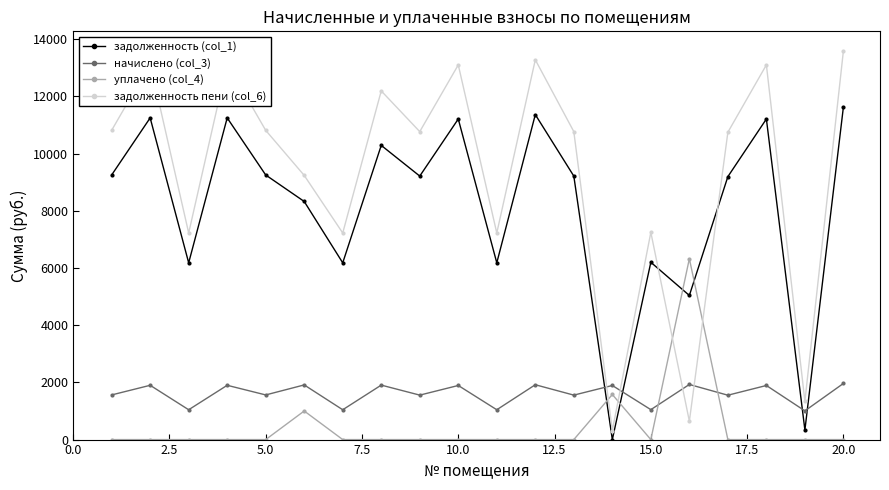

What is the value of the задолженность (col_1) point at the 13th from the left?

9216.0